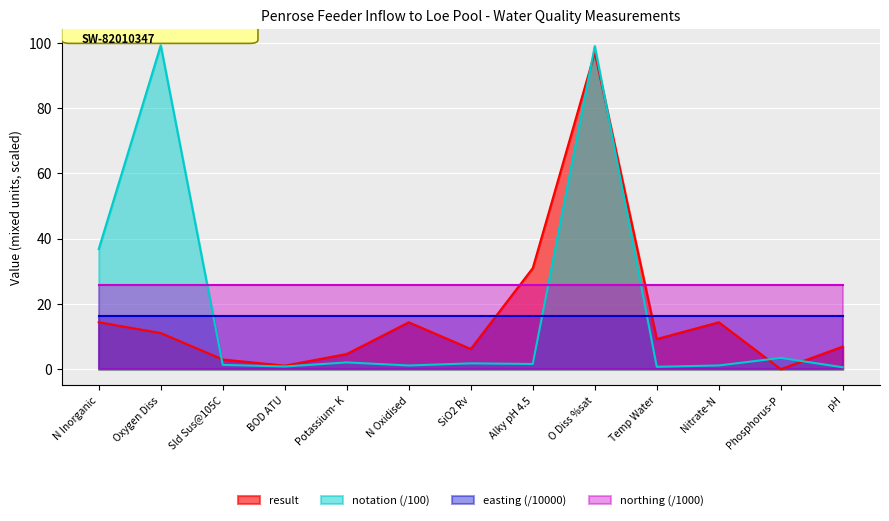

List the series in order of their peak value, highest first.

notation (/100), result, northing (/1000), easting (/10000)